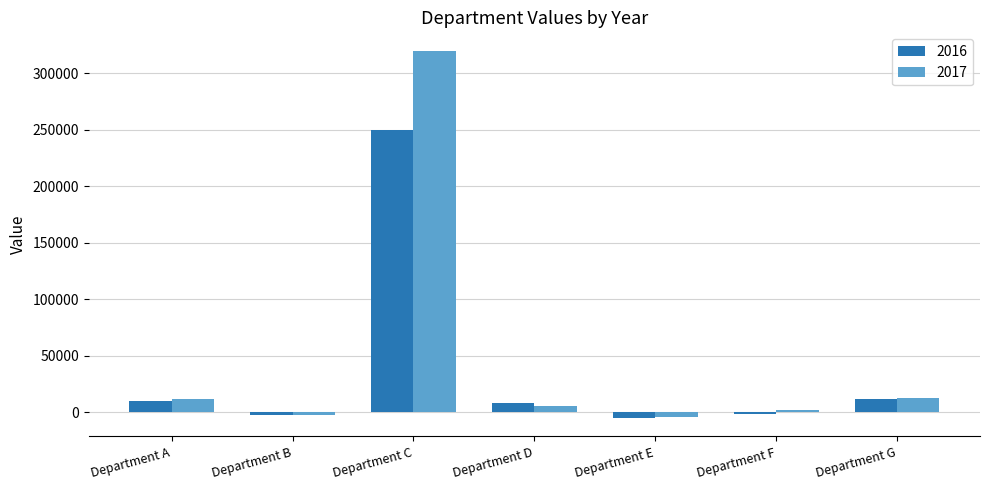

True or false: 2017 has a value of 12000 at Department A.

True